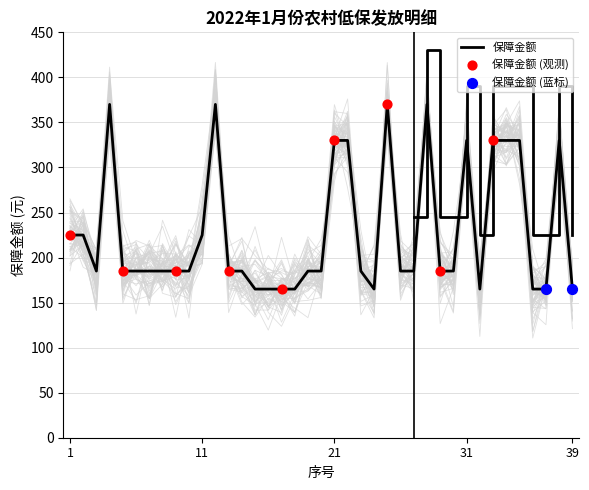

What is the change in value from 18 to 19?

+20